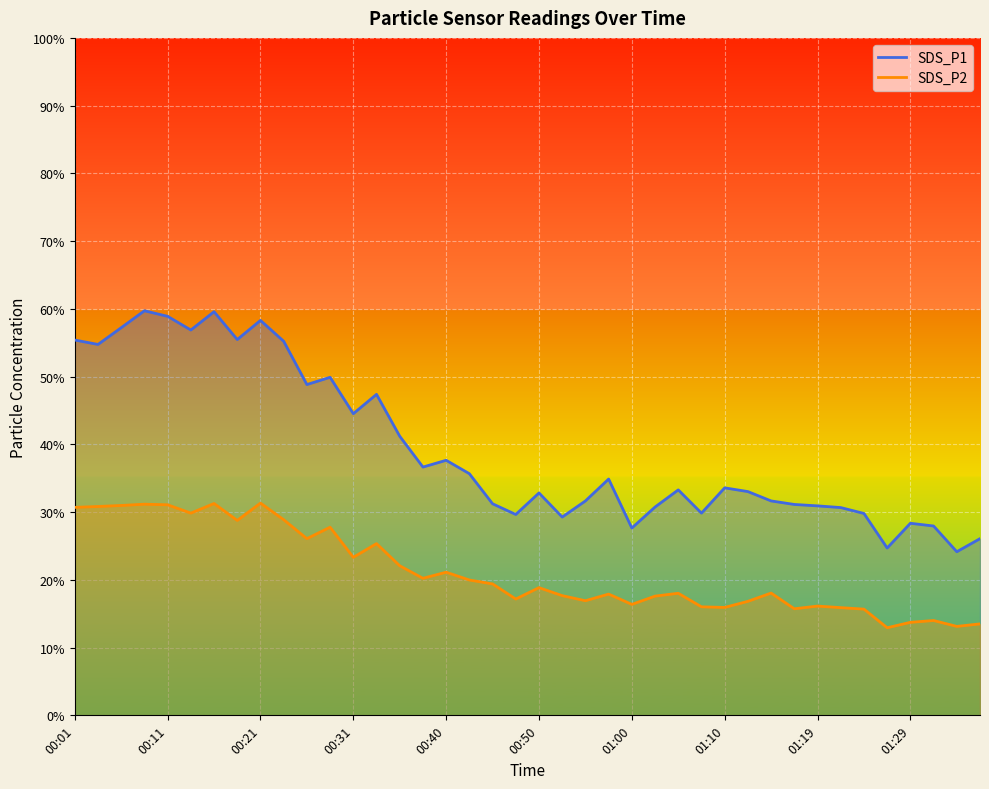

Where is the first local minimum for SDS_P2?

00:14